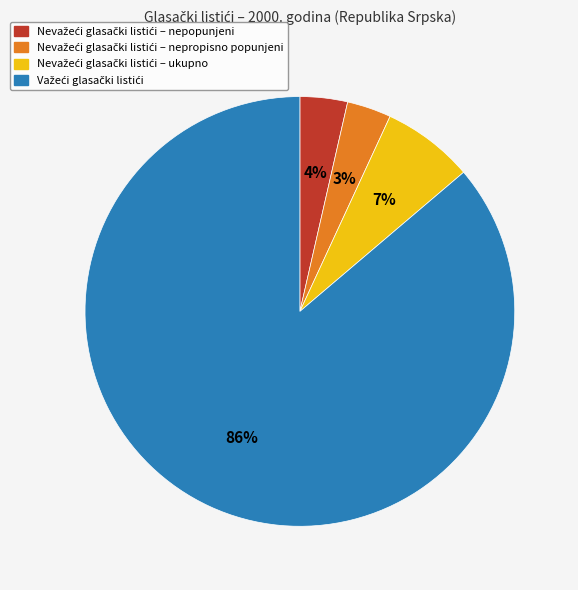

To the nearest percent, what is the average slice percentage?

25%